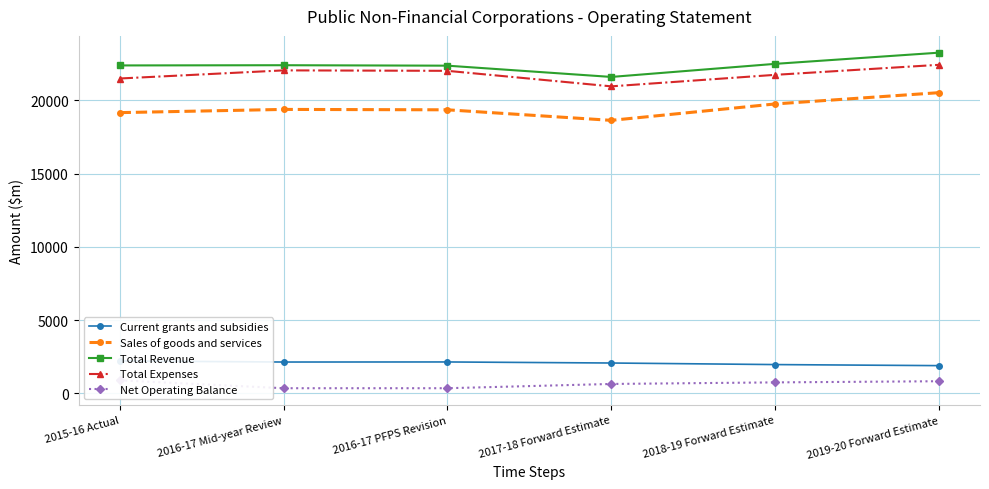

At which category does Total Expenses reach its first local valley?

2017-18 Forward Estimate